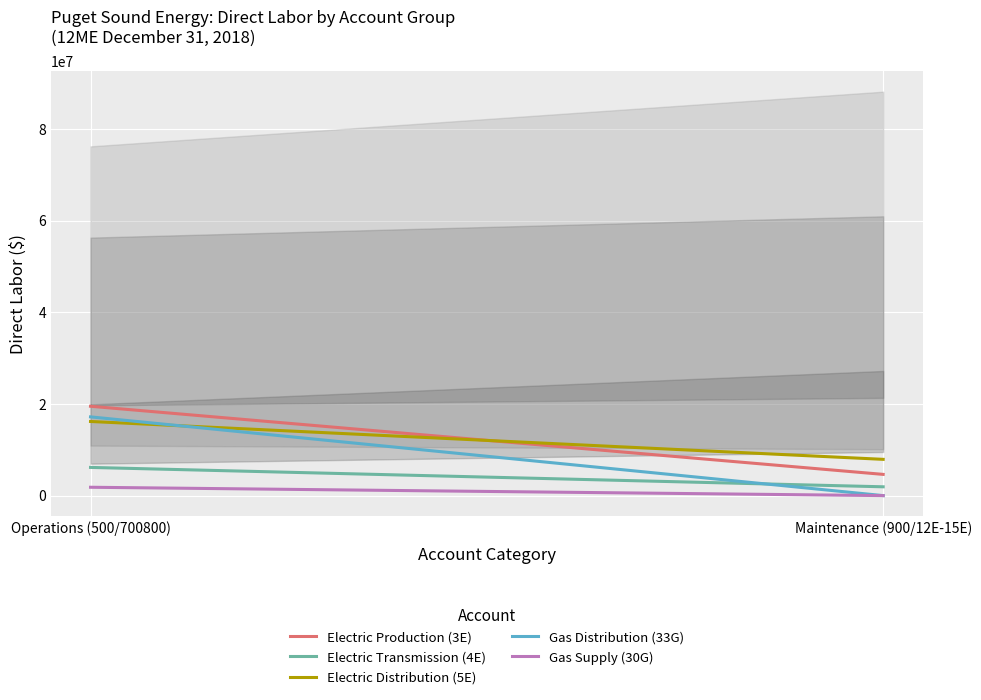

How many distinct data groups are displayed?

5